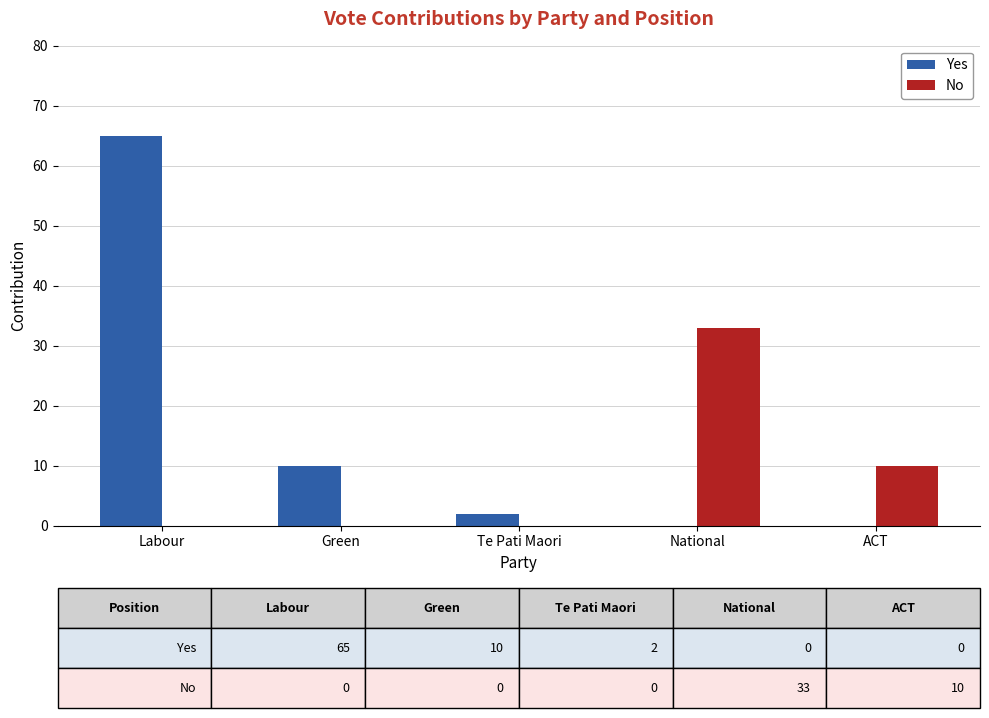

What are all the series names shown in the legend?

Yes, No